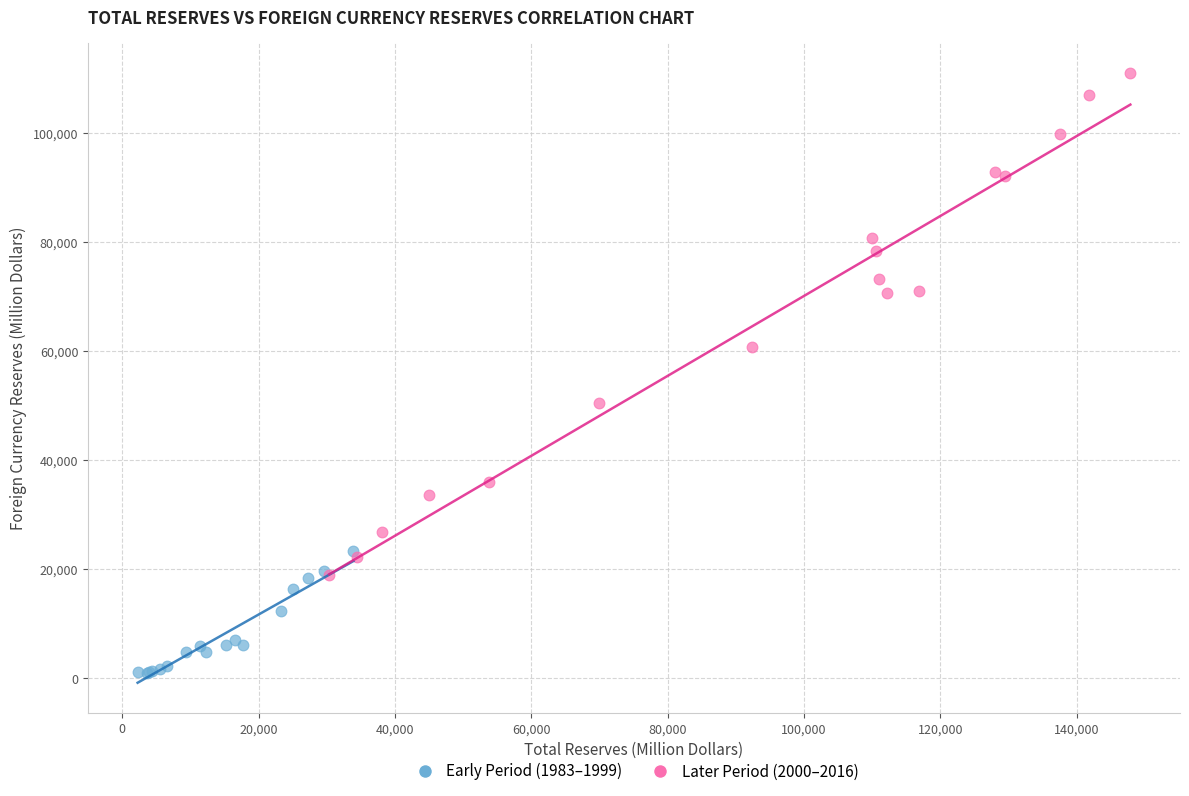

Which series reaches the minimum Y coordinate?

Early Period (1983–1999)